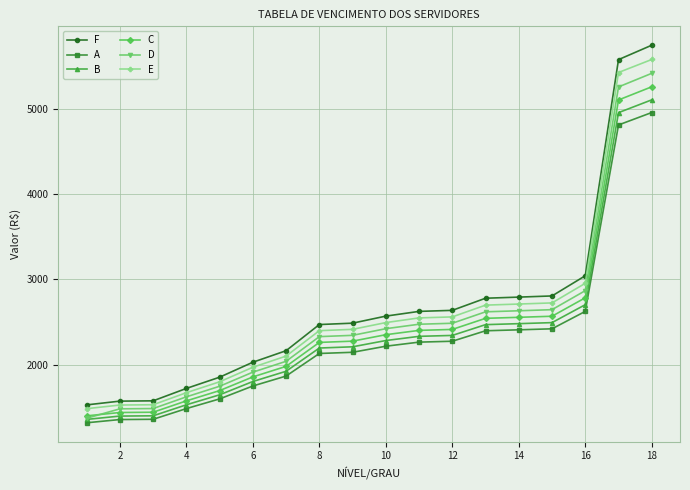

Which series has the largest total across all categories?

F